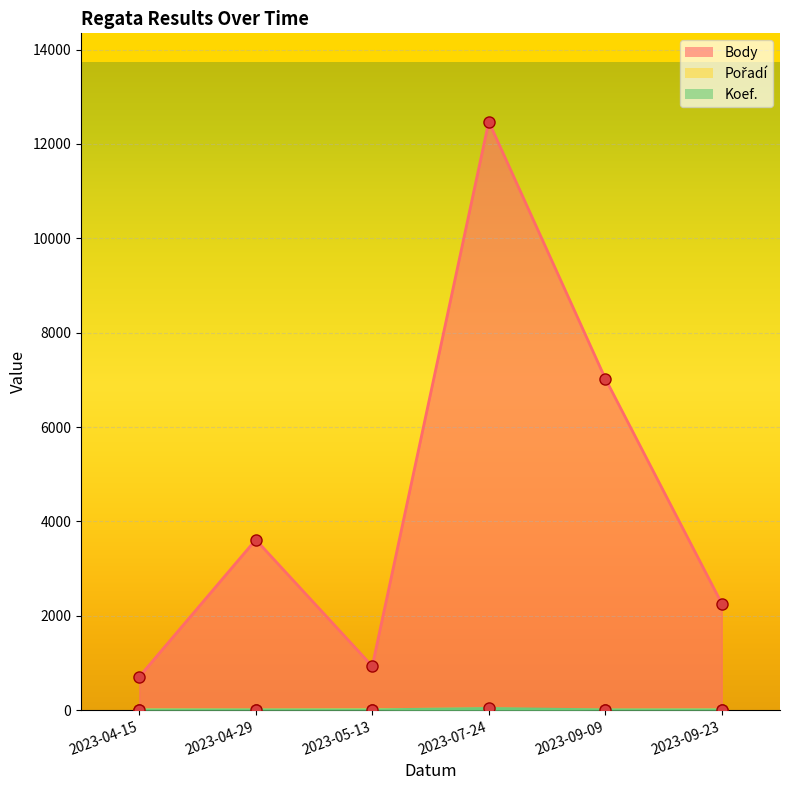

Where do Koef. and Pořadí first cross each other?

2023-09-23 and 2023-09-09